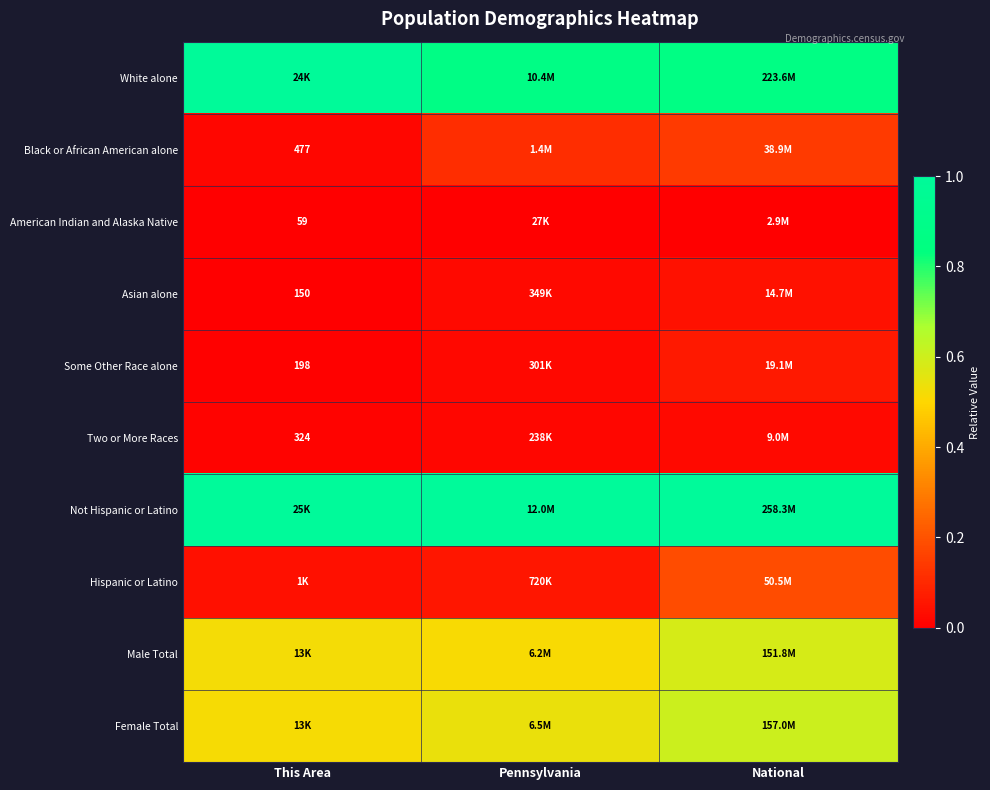

Which series has the largest total across all categories?

Not Hispanic or Latino